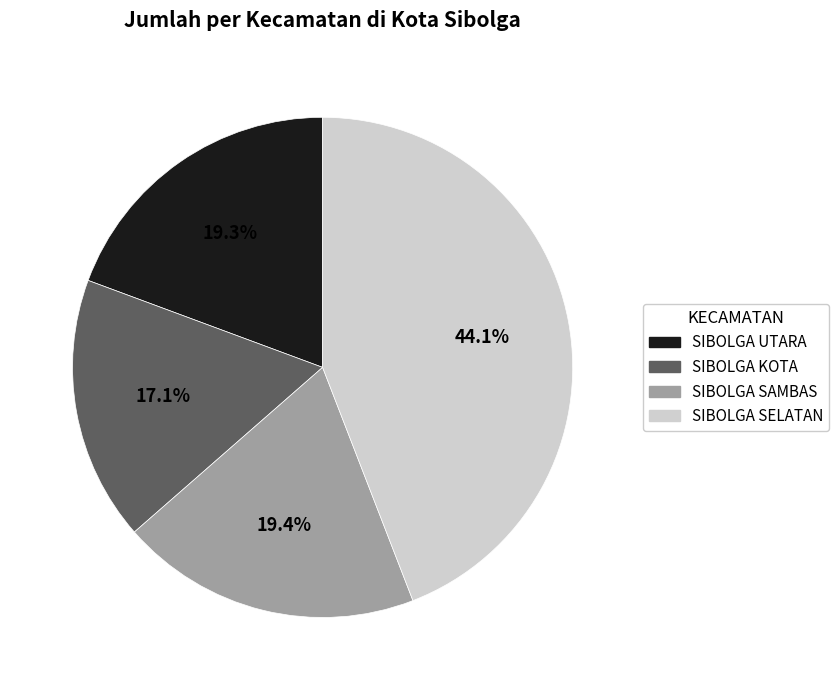

Approximately how many times larger is the value at SIBOLGA KOTA compared to SIBOLGA SELATAN?

0.4